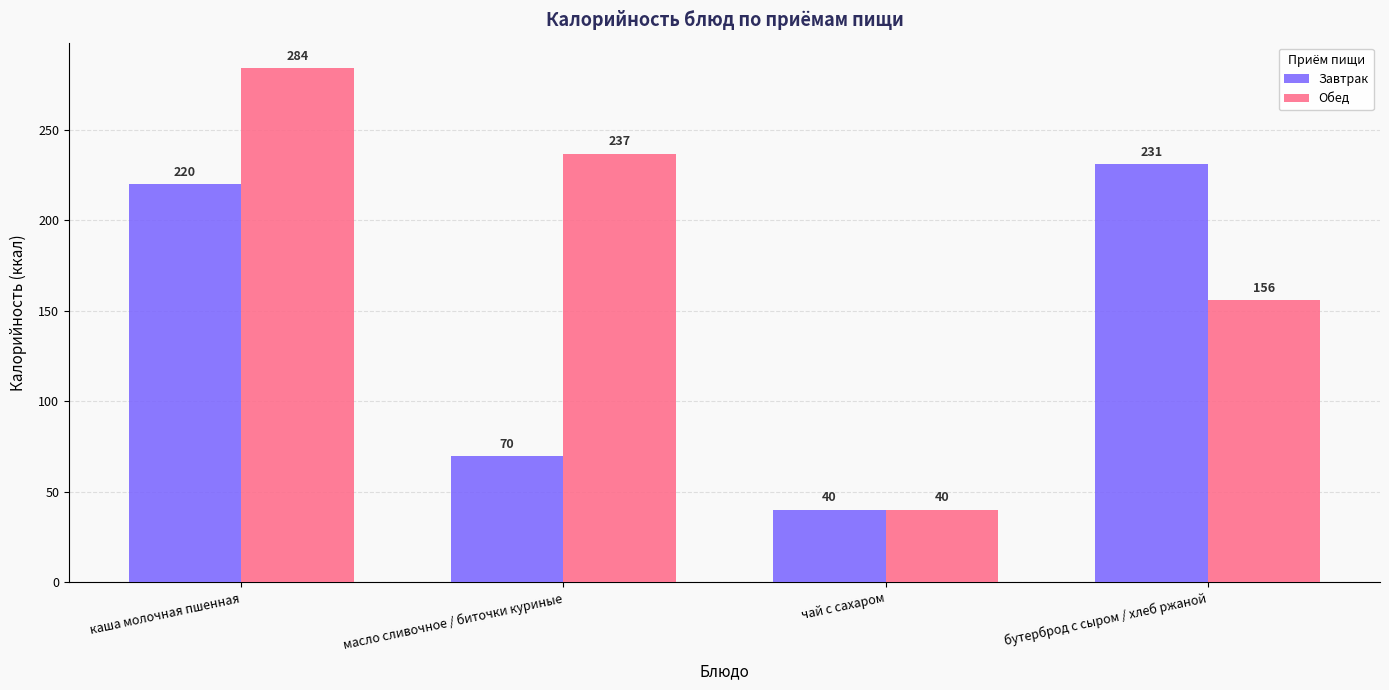

Which series has the largest total across all categories?

Обед